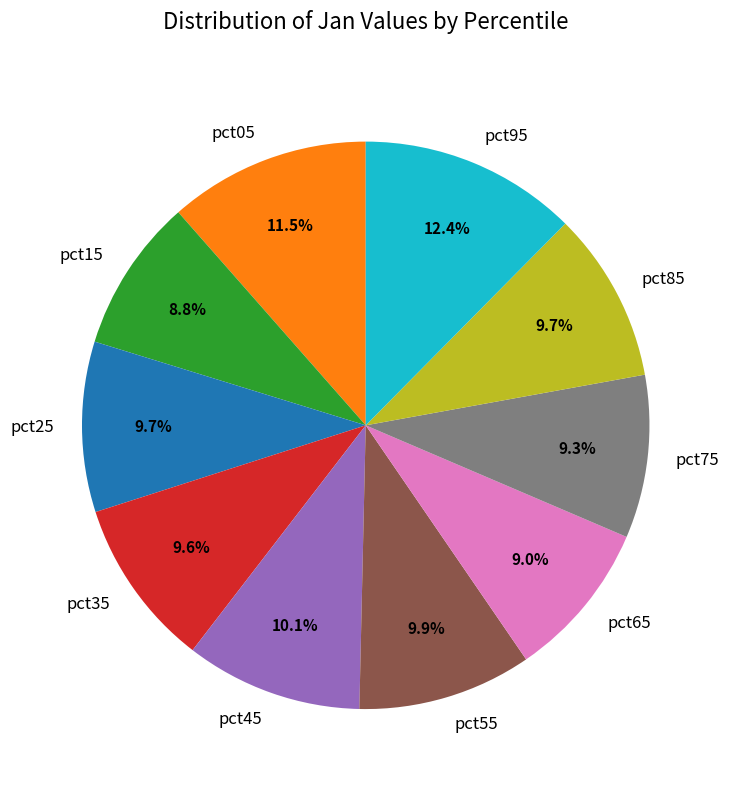

Is there a majority slice in this chart?

No